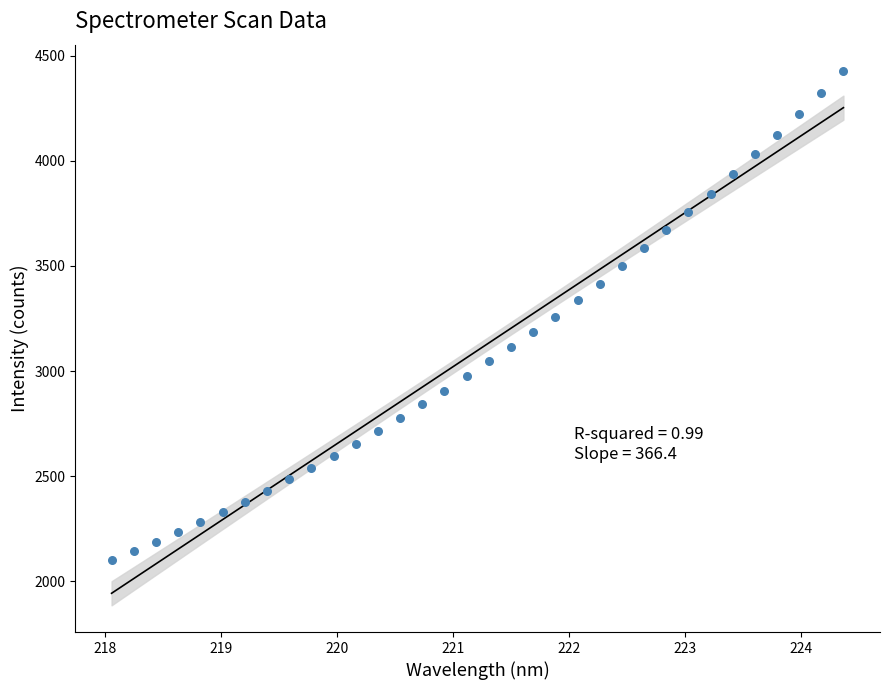

What is the range of X values (max minus min)?

6.3